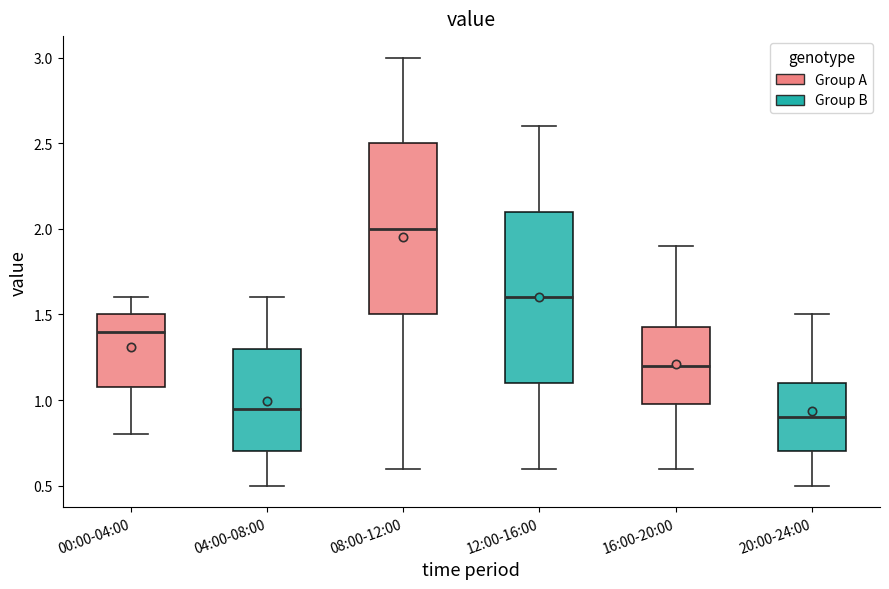

Where does the lower whisker of the box for 12:00-16:00 end on the y-axis? The values are not printed on the chart, so give them approximately, as read against the axis.

0.60